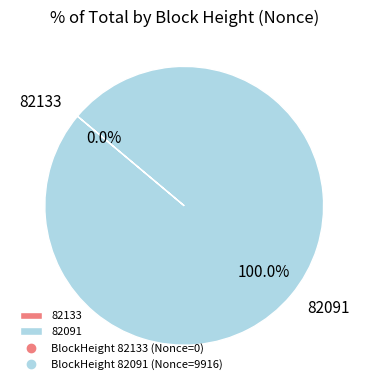

What is the largest slice in the pie chart?

82091